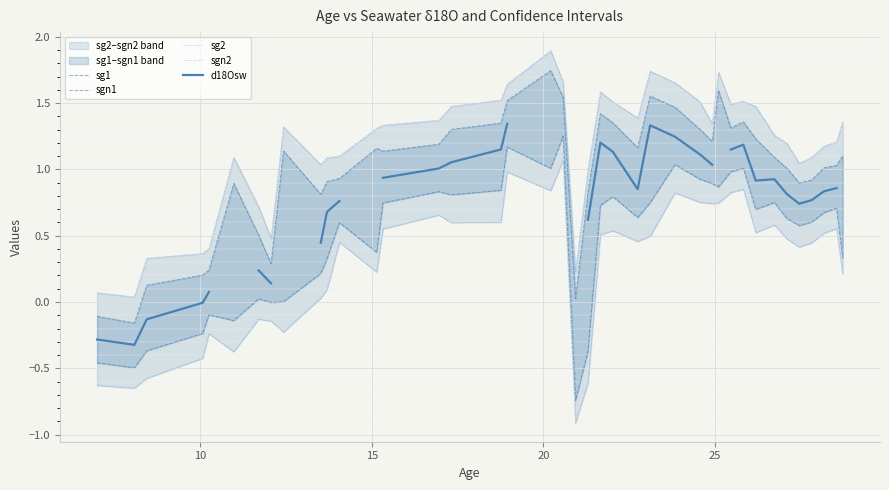

At how many categories does at least one series exceed 0?

40